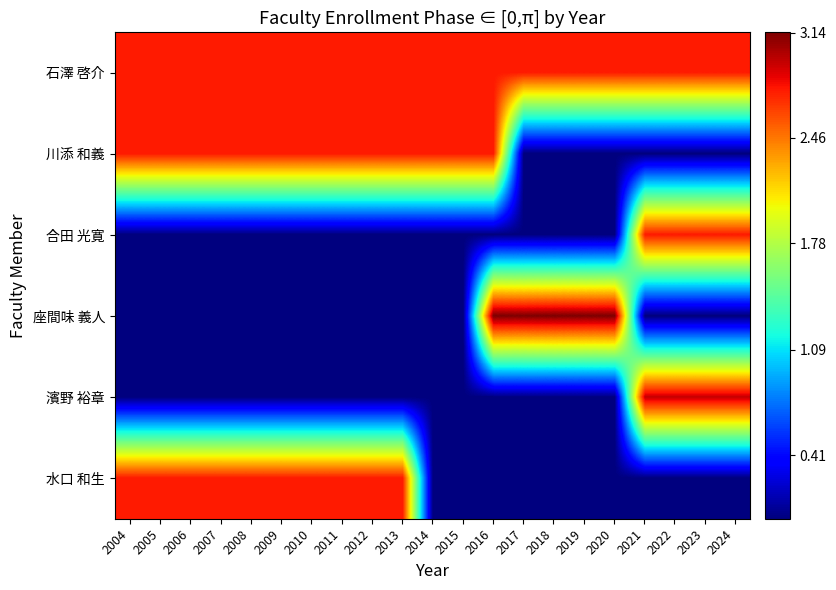

Reading right to left, what are all the values shown in this chart?

石澤 啓介: 2024=2.8	2023=2.8	2022=2.8	2021=2.8	2020=2.8	2019=2.8	2018=2.8	2017=2.8	2016=2.8	2015=2.8	2014=2.8	2013=2.8	2012=2.8	2011=2.8	2010=2.8	2009=2.8	2008=2.8	2007=2.8	2006=2.8	2005=2.8	2004=2.8
川添 和義: 2024=0.0	2023=0.0	2022=0.0	2021=0.0	2020=0.0	2019=0.0	2018=0.0	2017=0.0	2016=2.8	2015=2.8	2014=2.8	2013=2.8	2012=2.8	2011=2.8	2010=2.8	2009=2.8	2008=2.8	2007=2.8	2006=2.8	2005=2.8	2004=2.8
合田 光寛: 2024=2.8	2023=2.8	2022=2.8	2021=2.8	2020=0.0	2019=0.0	2018=0.0	2017=0.0	2016=0.0	2015=0.0	2014=0.0	2013=0.0	2012=0.0	2011=0.0	2010=0.0	2009=0.0	2008=0.0	2007=0.0	2006=0.0	2005=0.0	2004=0.0
座間味 義人: 2024=0.0	2023=0.0	2022=0.0	2021=0.0	2020=3.1	2019=3.1	2018=3.1	2017=3.1	2016=3.1	2015=0.0	2014=0.0	2013=0.0	2012=0.0	2011=0.0	2010=0.0	2009=0.0	2008=0.0	2007=0.0	2006=0.0	2005=0.0	2004=0.0
濱野 裕章: 2024=2.9	2023=2.9	2022=2.9	2021=2.9	2020=0.0	2019=0.0	2018=0.0	2017=0.0	2016=0.0	2015=0.0	2014=0.0	2013=0.0	2012=0.0	2011=0.0	2010=0.0	2009=0.0	2008=0.0	2007=0.0	2006=0.0	2005=0.0	2004=0.0
水口 和生: 2024=0.0	2023=0.0	2022=0.0	2021=0.0	2020=0.0	2019=0.0	2018=0.0	2017=0.0	2016=0.0	2015=0.0	2014=0.0	2013=2.8	2012=2.8	2011=2.8	2010=2.8	2009=2.8	2008=2.8	2007=2.8	2006=2.8	2005=2.8	2004=2.8